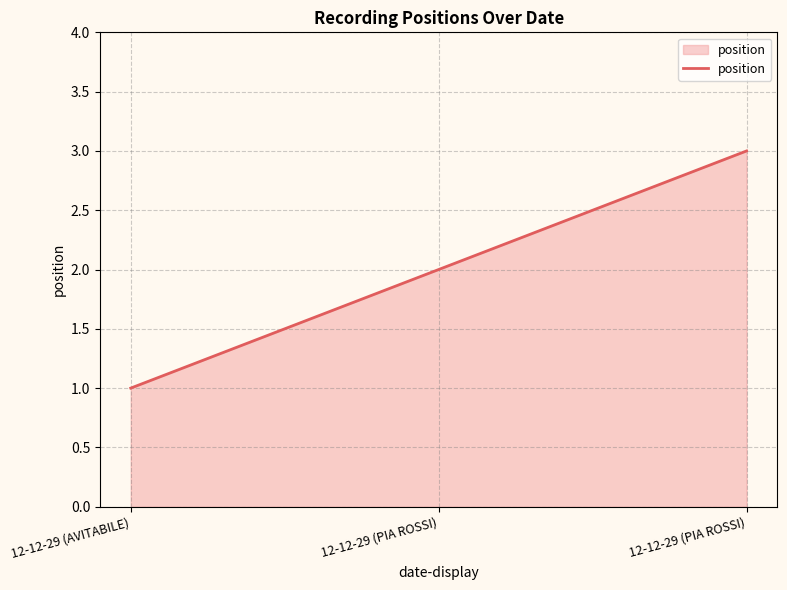

Does the chart have visible grid lines?

Yes